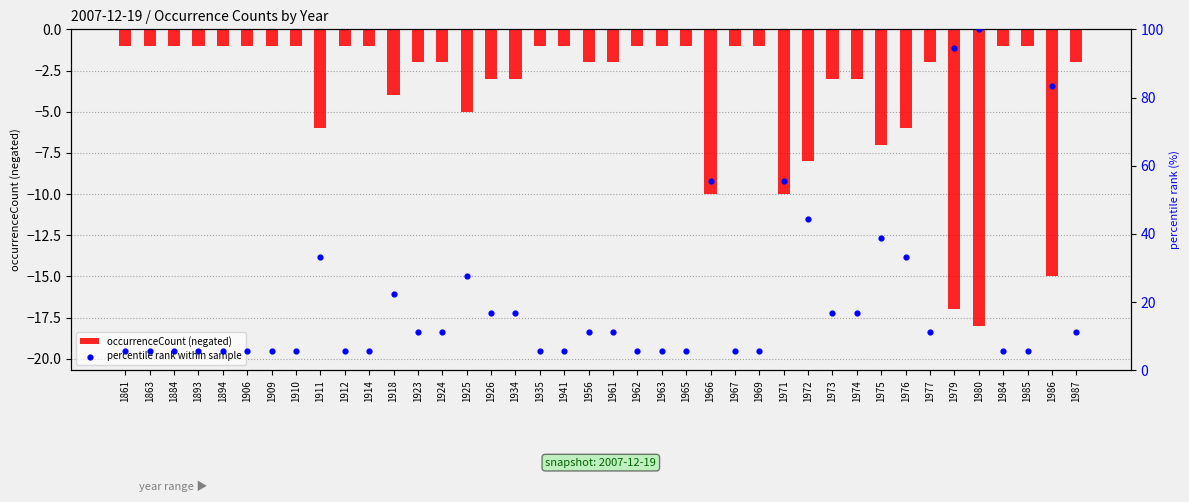

Which series has the largest total across all categories?

percentile rank within sample